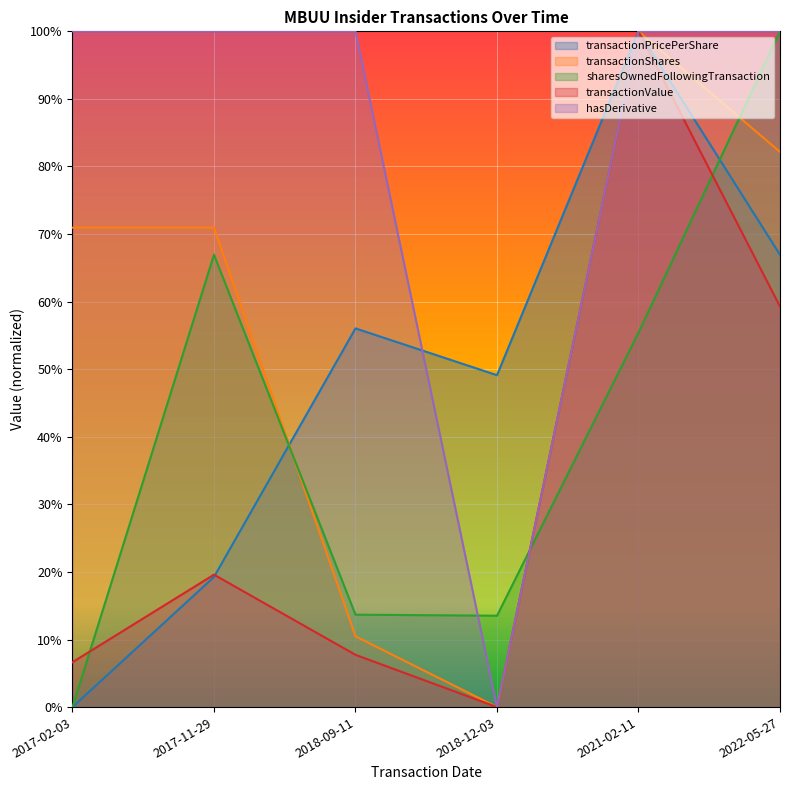

Which category has the lowest value in the transactionPricePerShare series?

2017-02-03